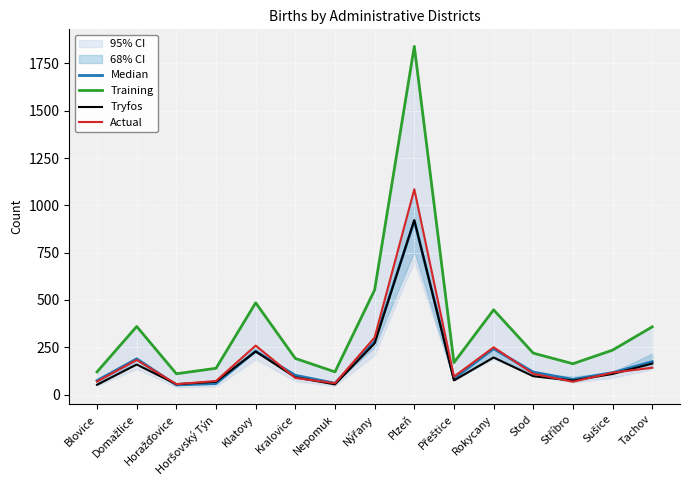

Which series has the widest spread of values?

Training